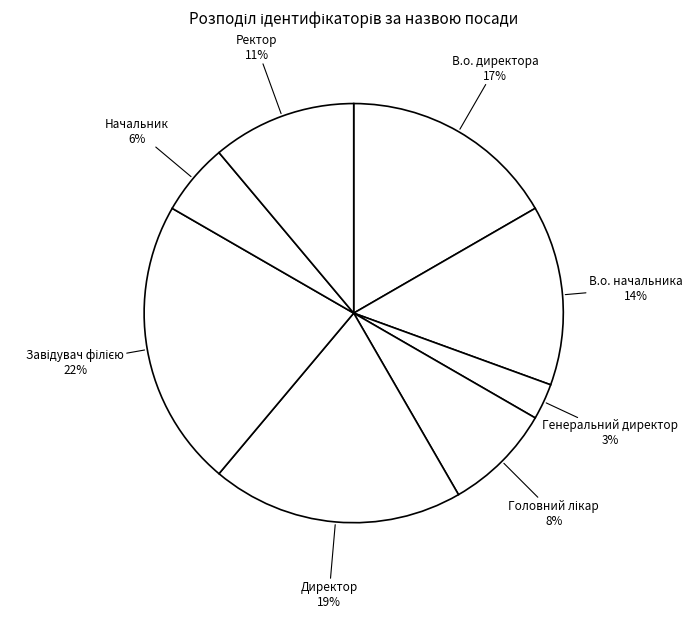

How many slices are in this pie chart?

8